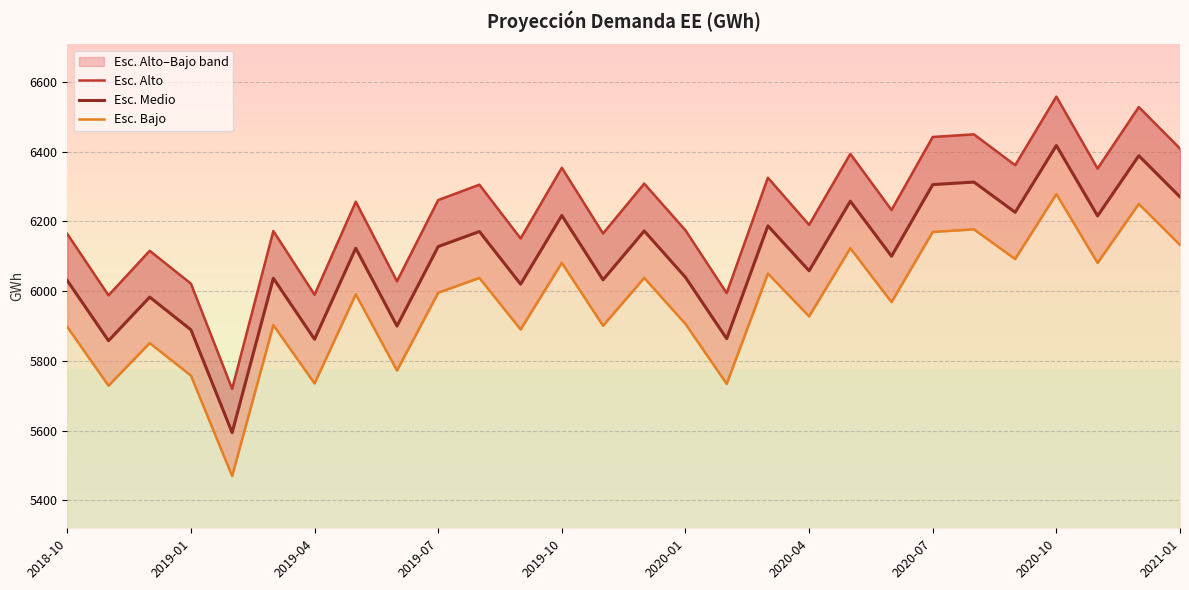

What is the difference between the maximum and minimum values in the Esc. Alto series?

838.6